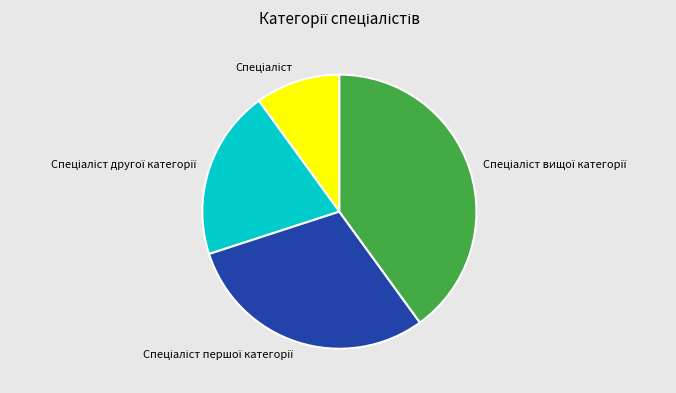

Is there any slice that represents more than half of the pie?

No